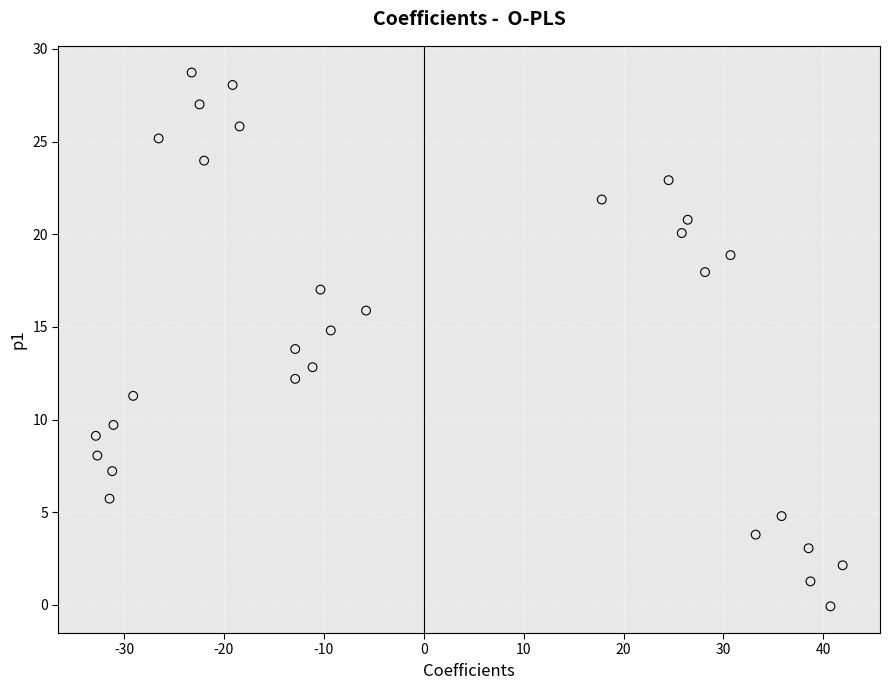

What is the range of X values (max minus min)?

74.7